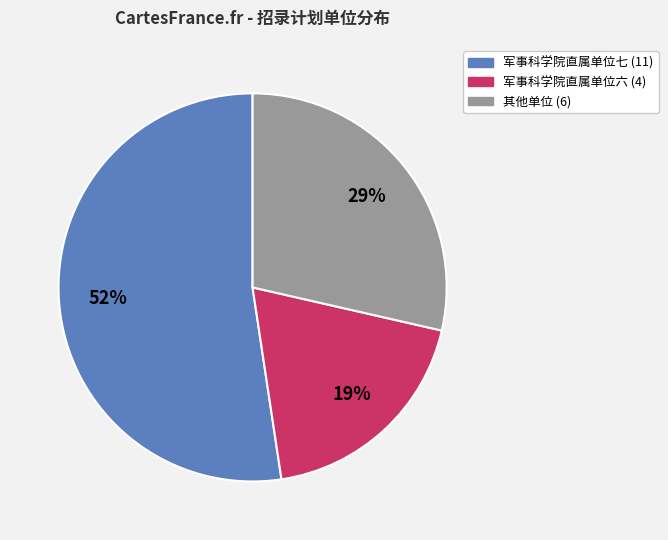

To the nearest percent, what is the difference between the largest and smallest slice percentages?

33%